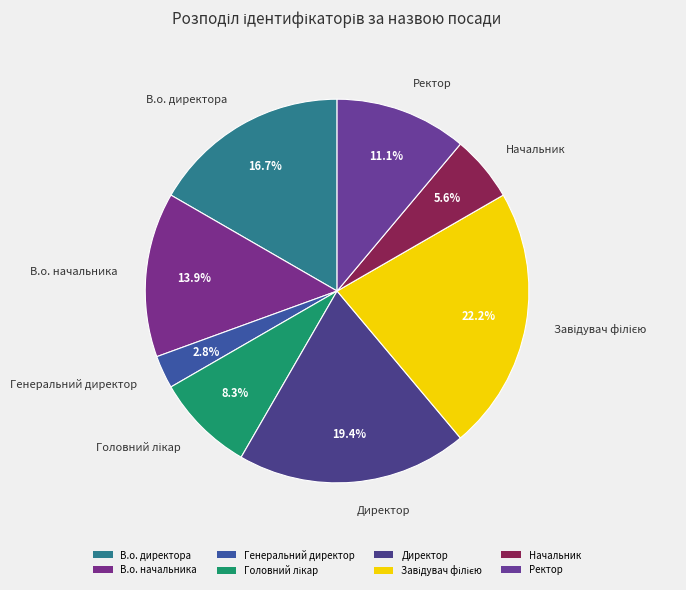

What percentage is the В.о. директора slice, to the nearest percent?

17%